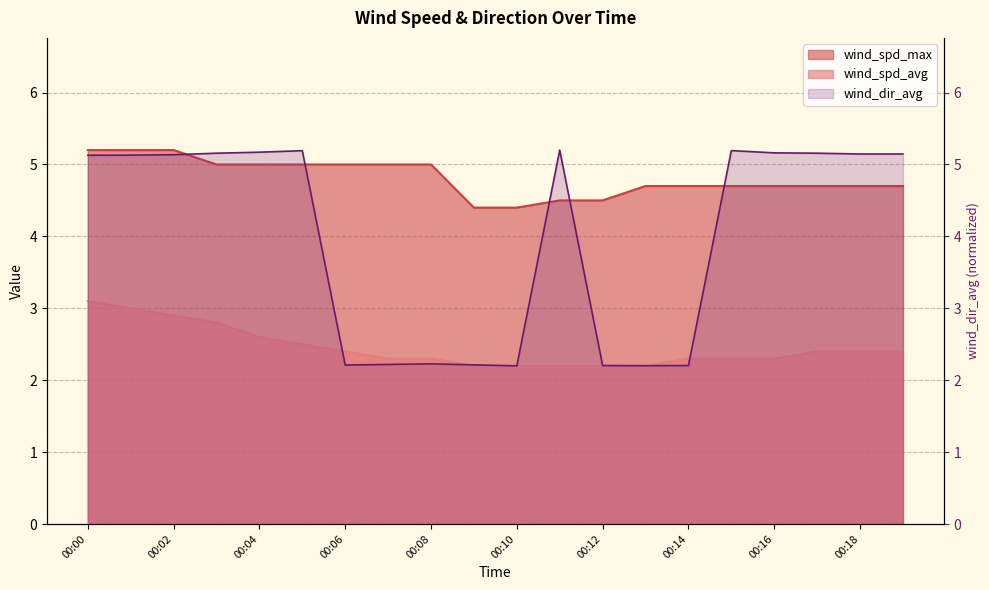

At how many categories does at least one series exceed 4?

20